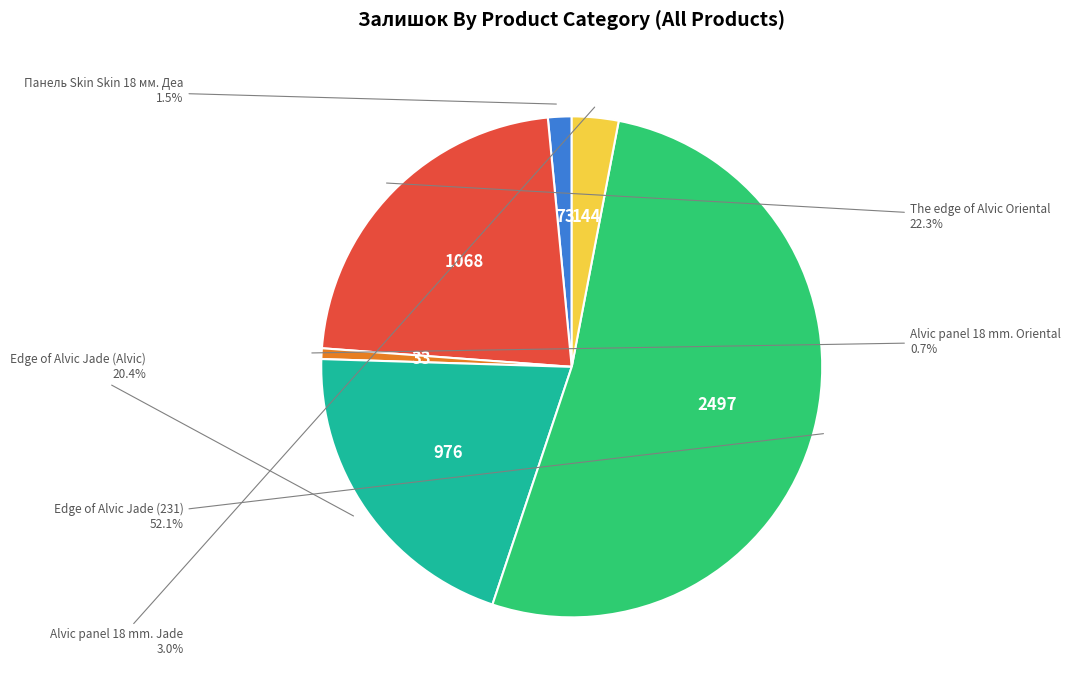

Is there a majority slice in this chart?

Yes